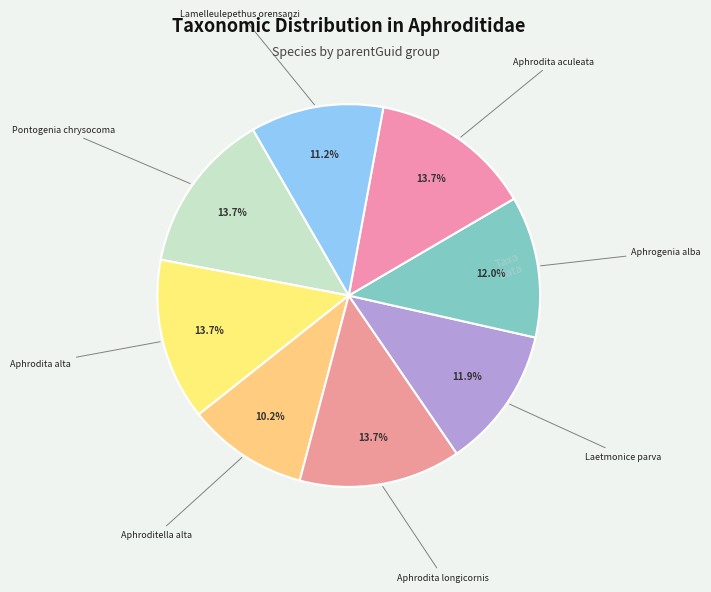

Approximately how many times larger is the value at Aphrodita aculeata compared to Aphrogenia alba?

1.1